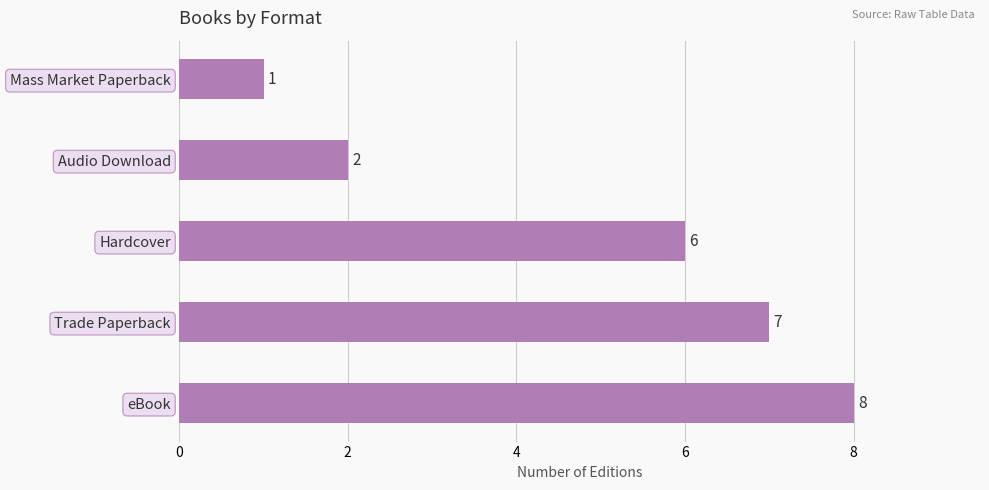

What is the sum of all values?

24